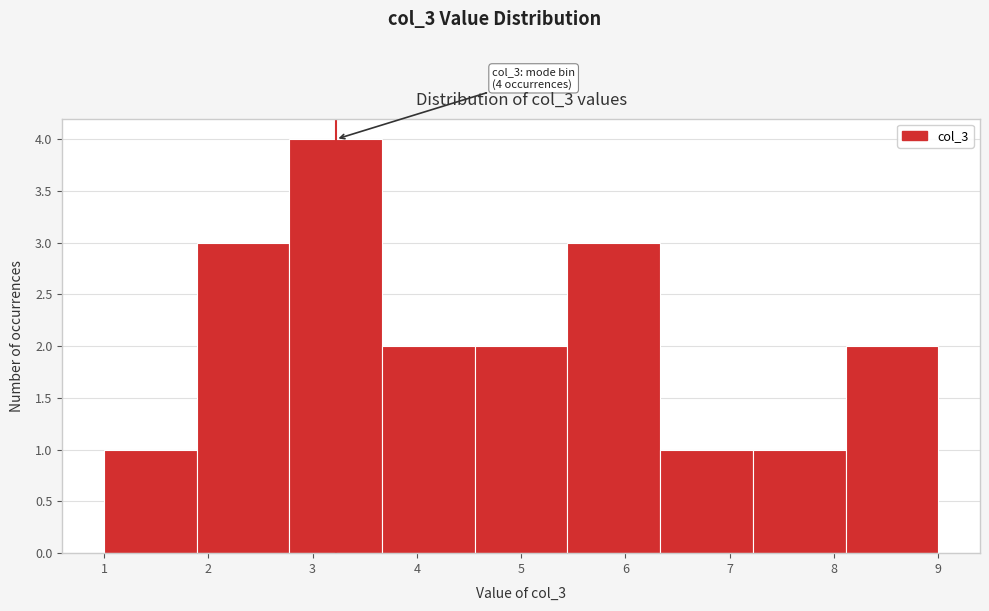

Over which range of the x-axis is the bar tallest?

2.8 to 3.7